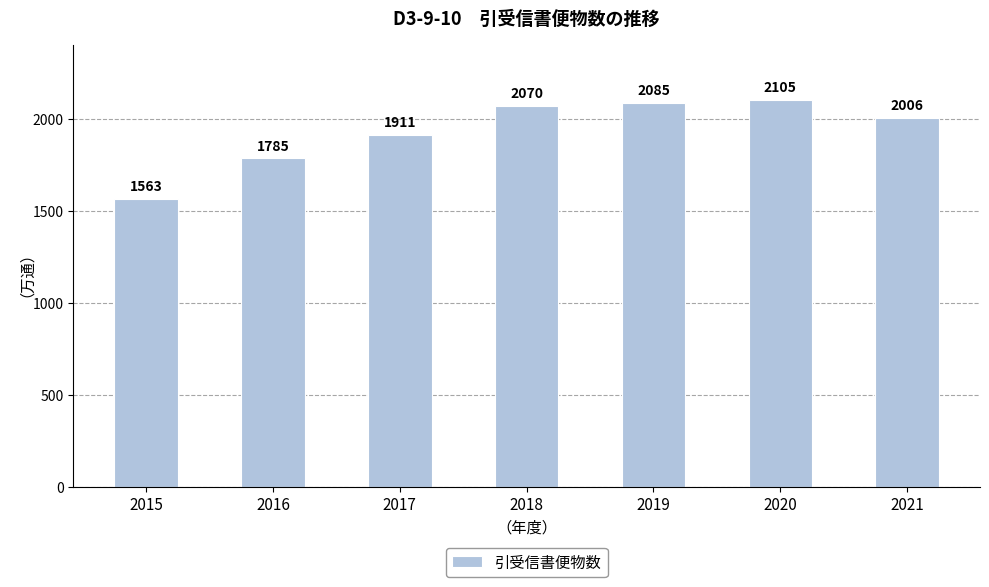

Approximately how many times larger is the value at 2020 compared to 2015?

1.3